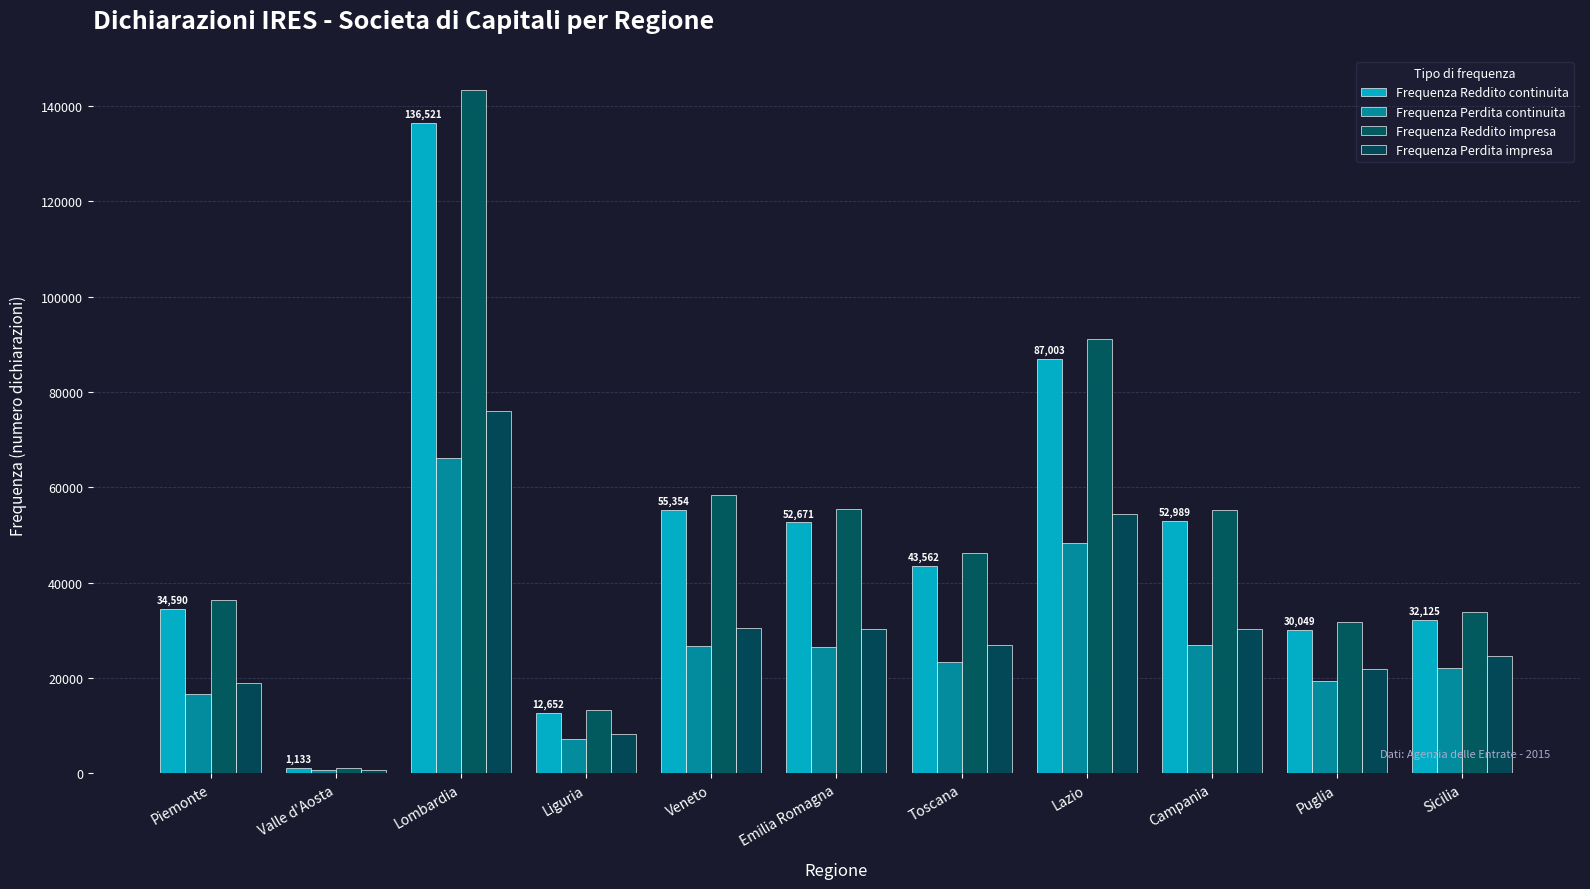

What is the average value of the Frequenza Perdita impresa series?

29381